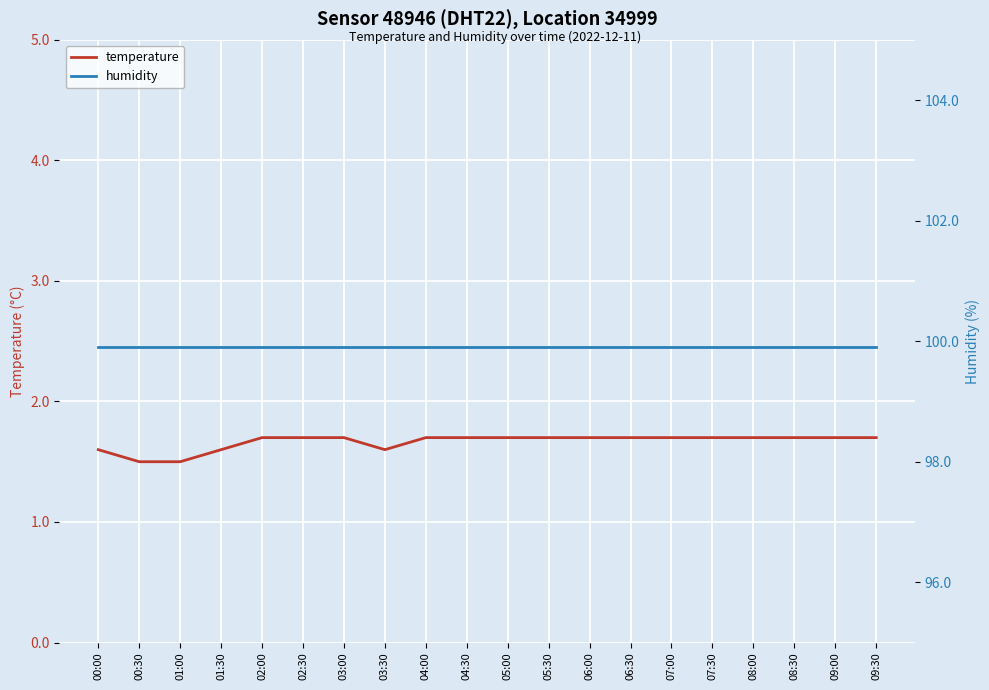

True or false: humidity and temperature intersect in this chart.

False